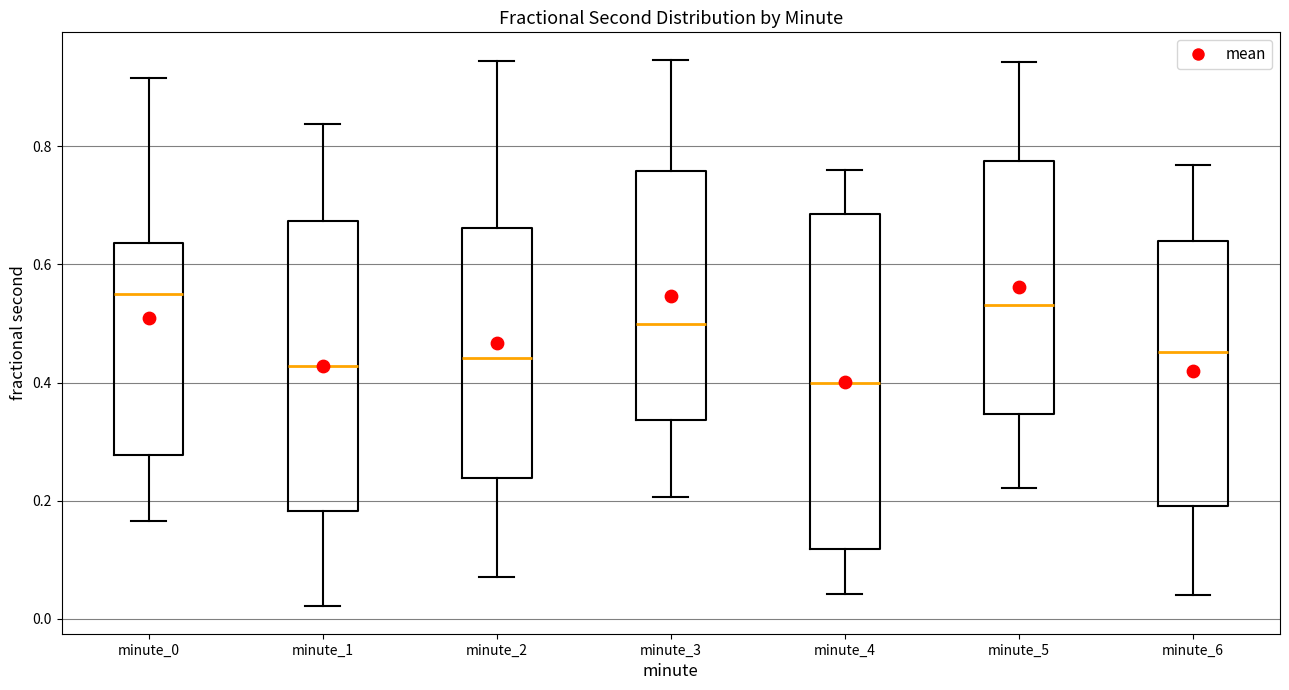

Where is the lower edge of the box for minute_6 on the y-axis? The values are not printed on the chart, so give them approximately, as read against the axis.

0.20